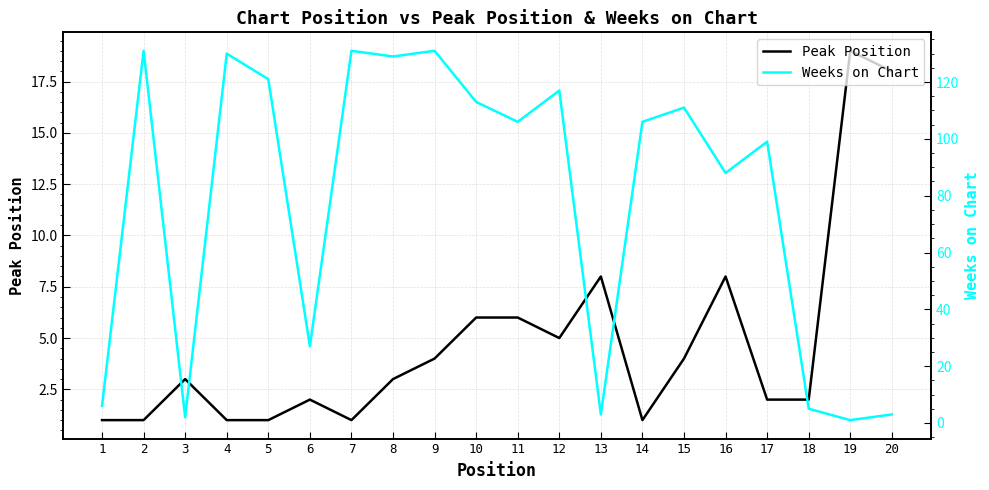

After their last crossing, which series has the higher values: Weeks on Chart or Peak Position?

Peak Position